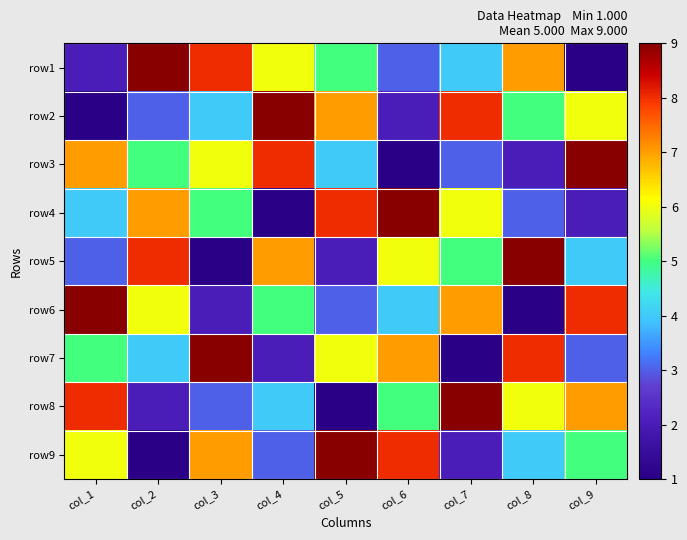

How many distinct data groups are displayed?

9